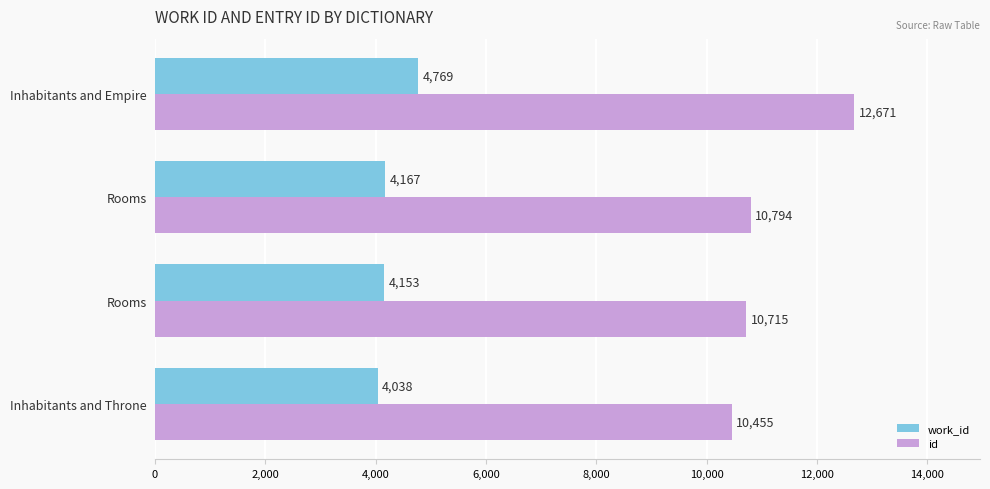

How many values in the id series are below 10794?

2